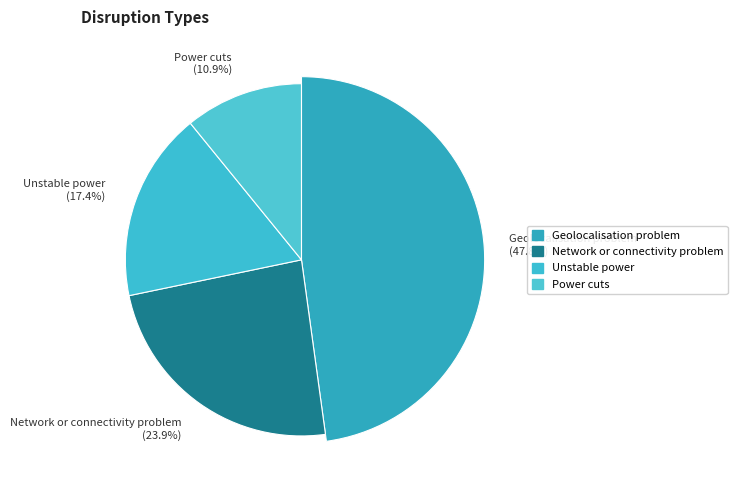

How many slices are in this pie chart?

4